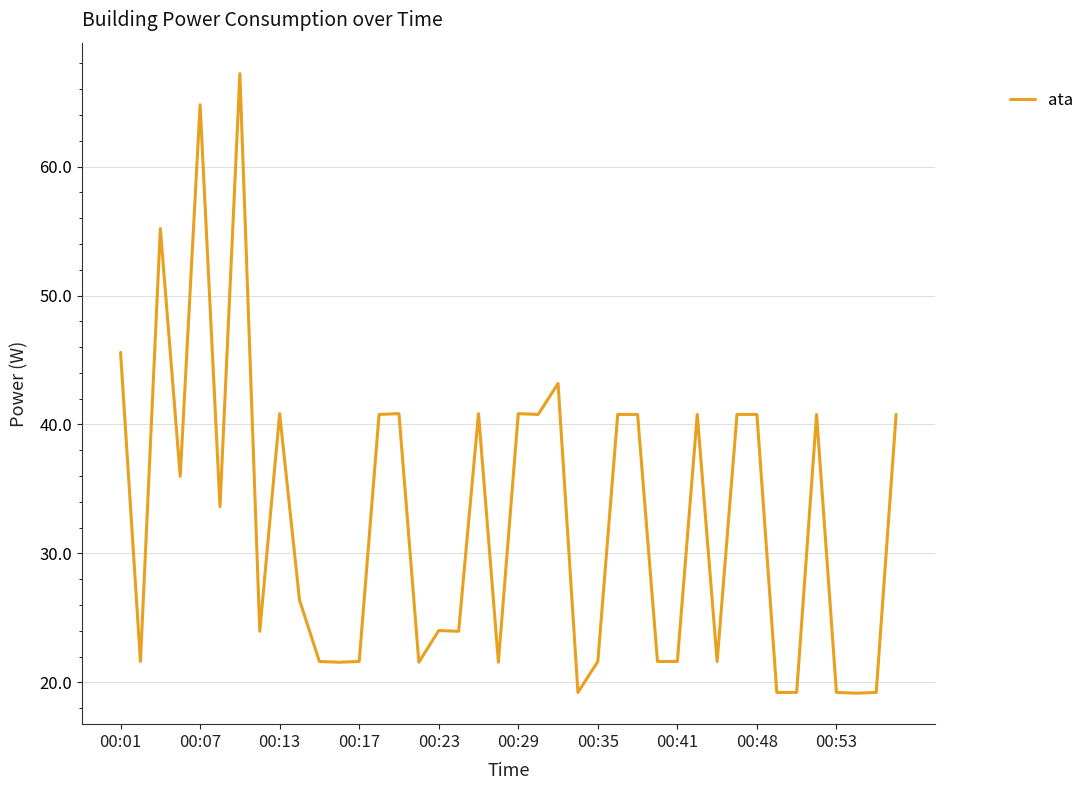

Reading right to left, list all the values displayed in this chart.

40.8	19.2	19.2	19.2	40.8	19.2	19.2	40.8	40.8	21.6	40.8	21.6	21.6	40.8	40.8	21.6	19.2	43.2	40.8	40.8	21.6	40.8	24.0	24.0	21.6	40.8	40.8	21.6	21.6	21.6	26.4	40.8	24.0	67.2	33.6	64.8	36.0	55.2	21.6	45.6